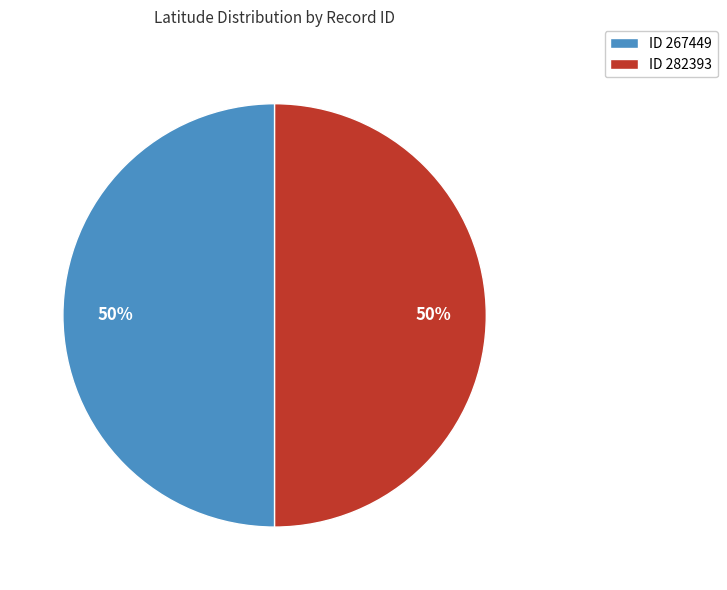

Count the number of slices in the pie.

2